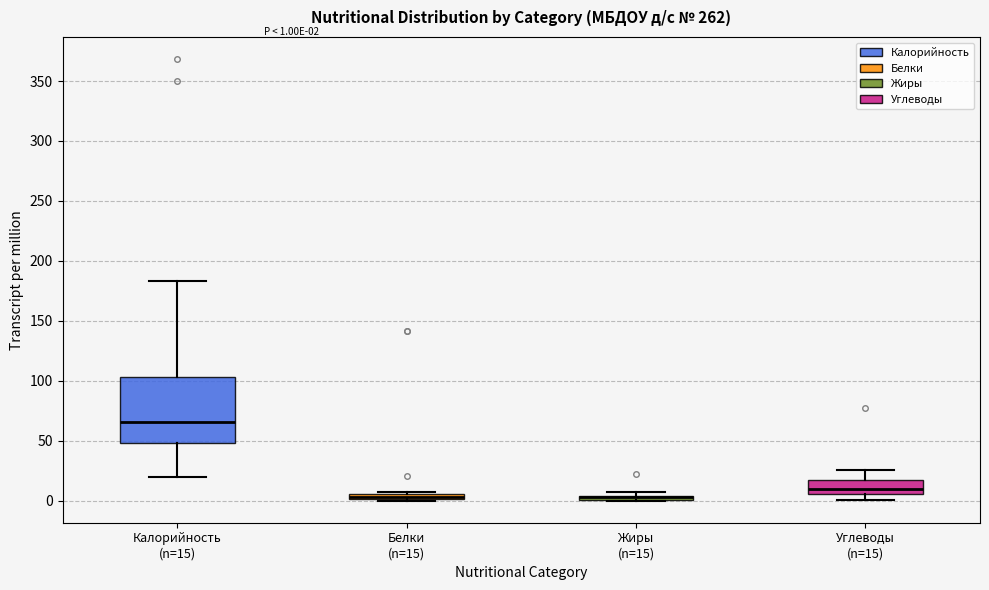

Which box is the tallest, from its lower edge to its upper edge?

Калорийность (n=15)